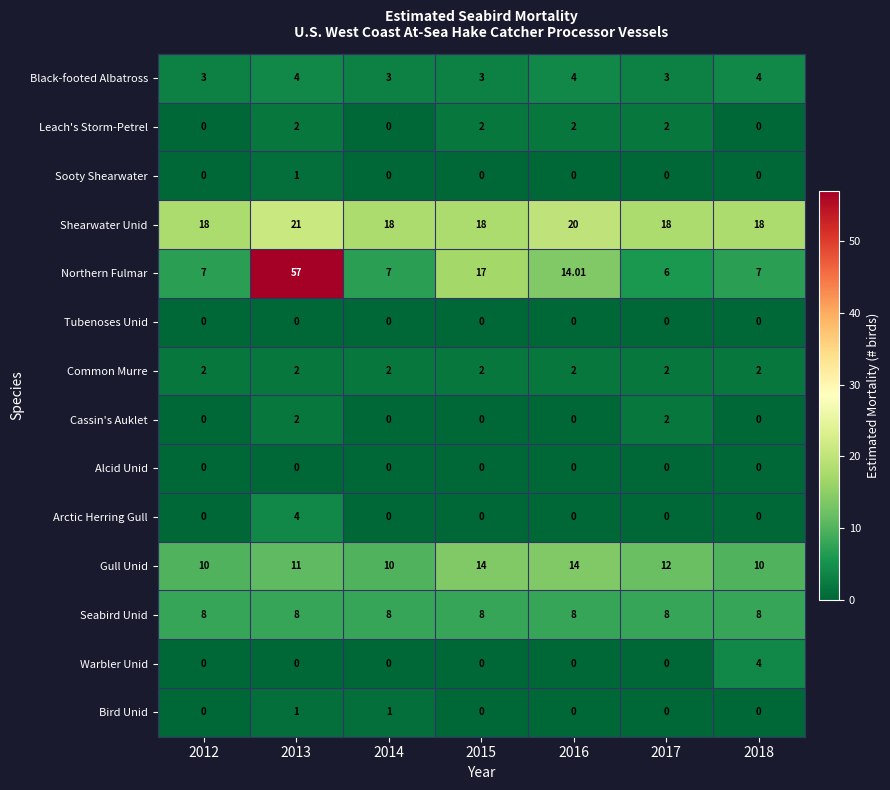

Which series has the largest range (max minus min)?

Northern Fulmar